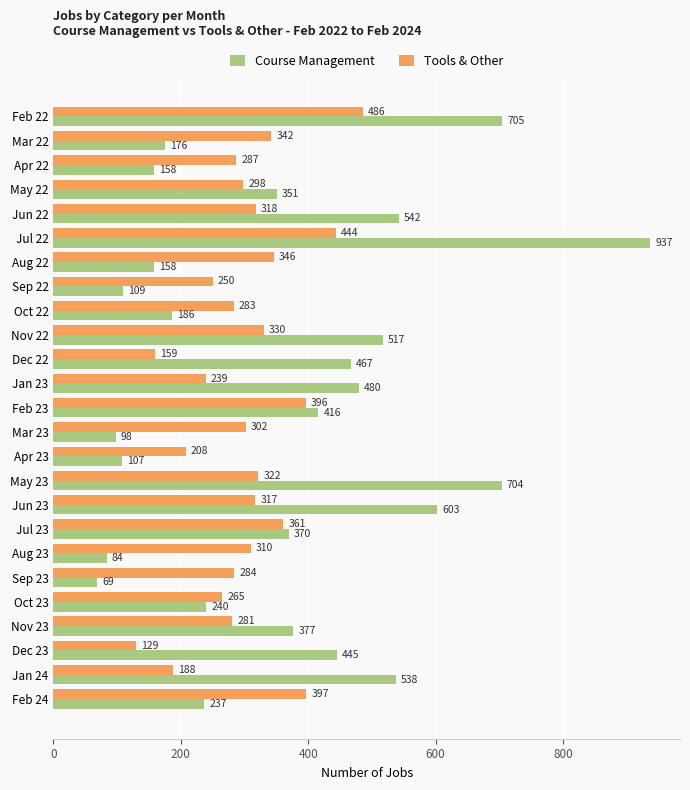

How many distinct data groups are displayed?

2